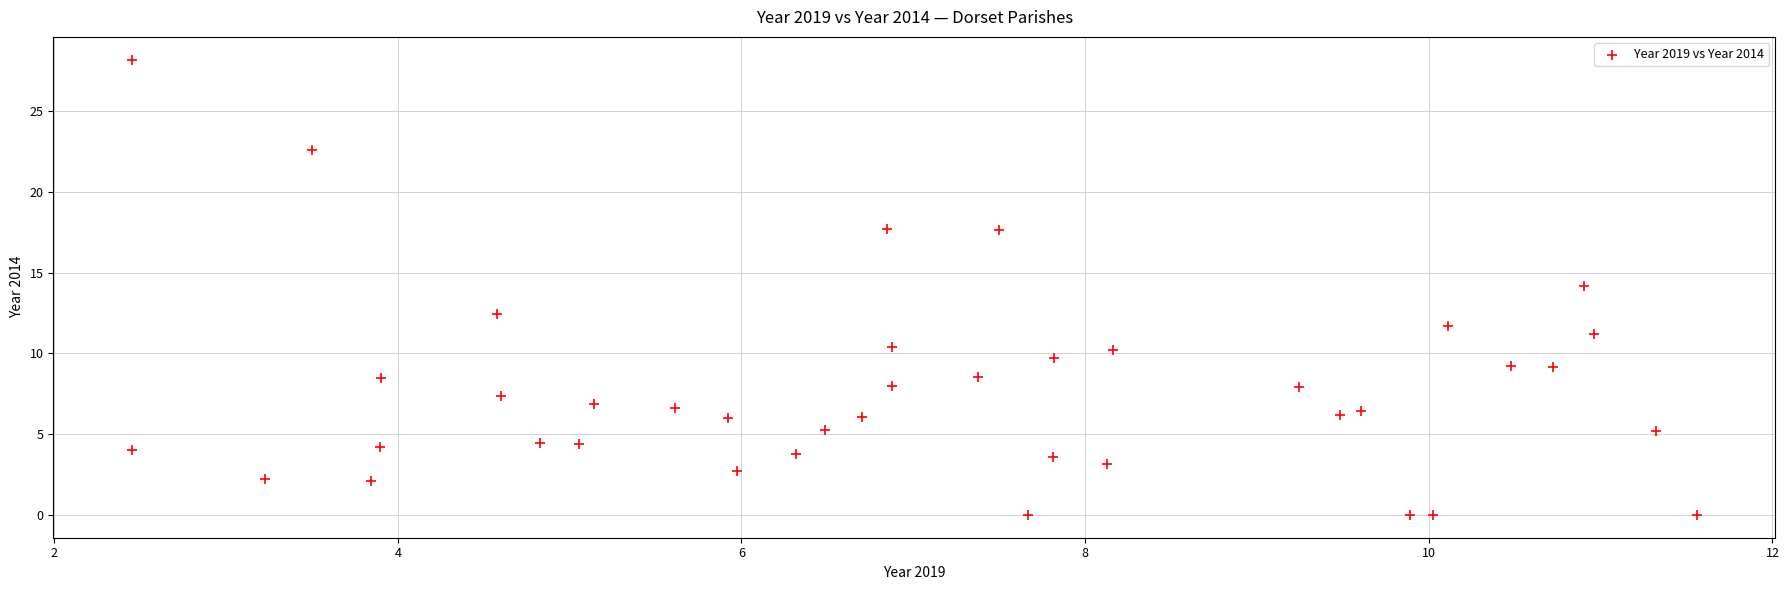

What is the range of Y values (max minus min)?

28.2